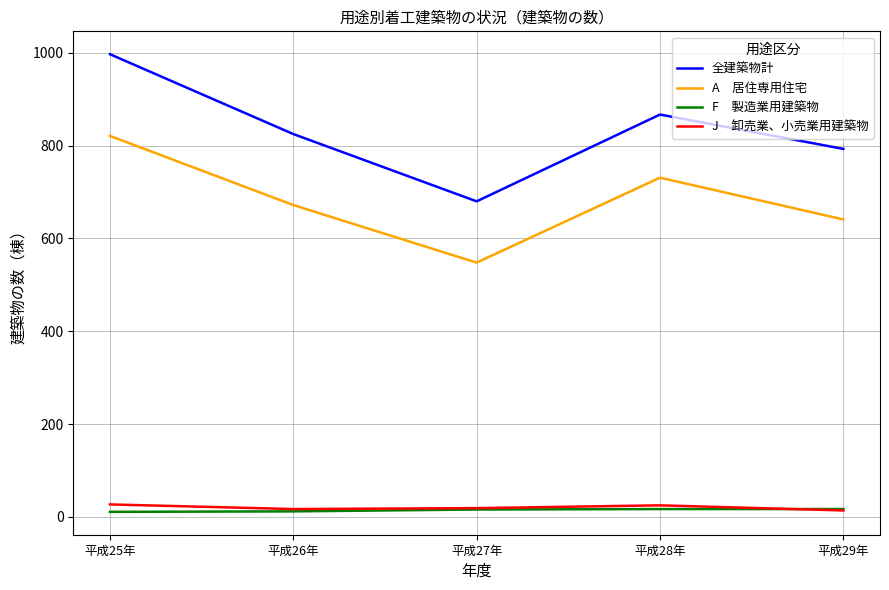

Which category has the highest value across all series?

平成25年